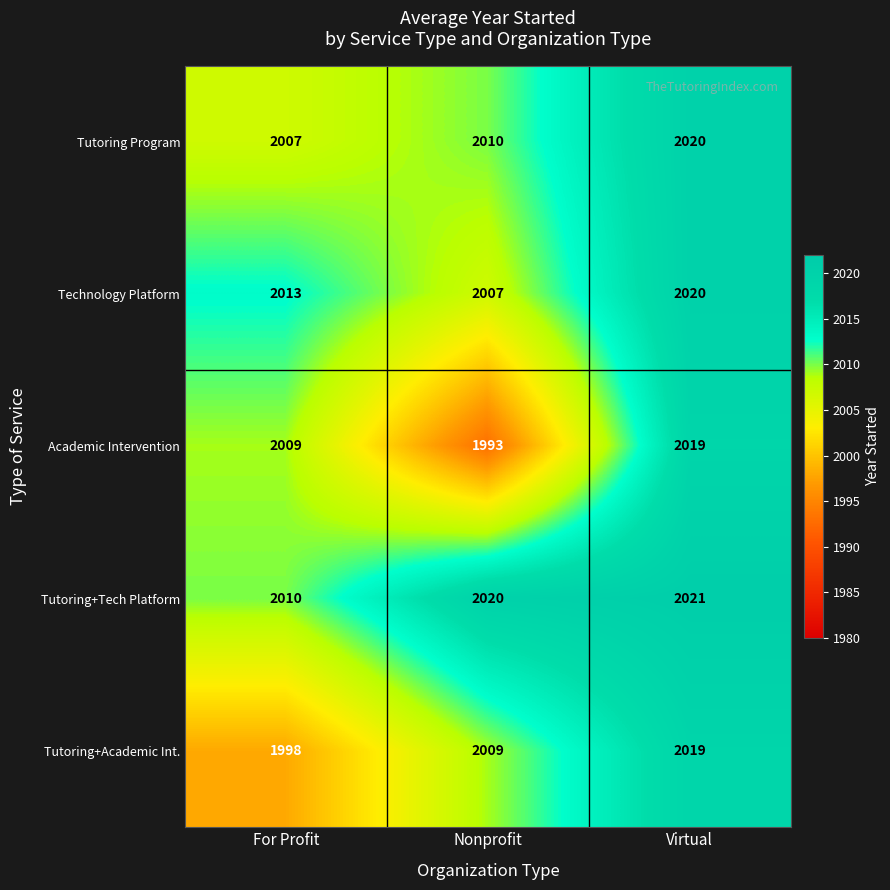

The Academic Intervention series shows 1376 at Virtual. True or false?

False